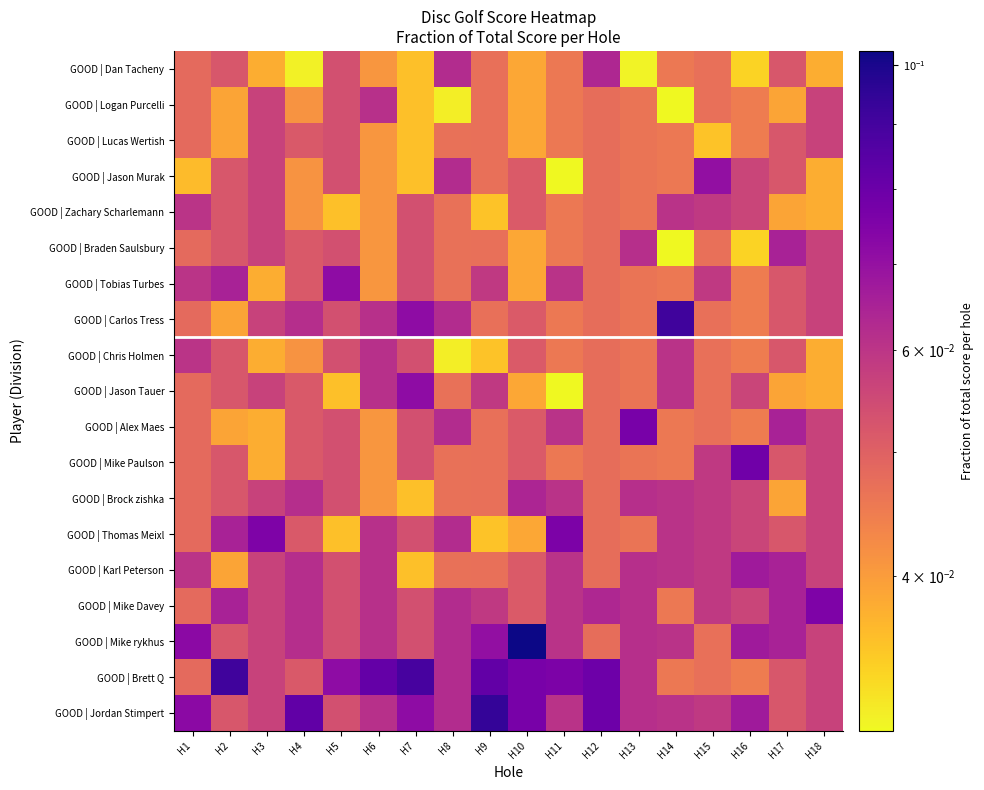

Reading left to right, what are all the values shown in this chart?

GOOD | Dan Tacheny: H1=0.0	H2=0.1	H3=0.0	H4=0.0	H5=0.1	H6=0.0	H7=0.0	H8=0.1	H9=0.0	H10=0.0	H11=0.0	H12=0.1	H13=0.0	H14=0.0	H15=0.0	H16=0.0	H17=0.1	H18=0.0
GOOD | Logan Purcelli: H1=0.0	H2=0.0	H3=0.1	H4=0.0	H5=0.1	H6=0.1	H7=0.0	H8=0.0	H9=0.0	H10=0.0	H11=0.0	H12=0.0	H13=0.0	H14=0.0	H15=0.0	H16=0.0	H17=0.0	H18=0.1
GOOD | Lucas Wertish: H1=0.0	H2=0.0	H3=0.1	H4=0.1	H5=0.1	H6=0.0	H7=0.0	H8=0.0	H9=0.0	H10=0.0	H11=0.0	H12=0.0	H13=0.0	H14=0.0	H15=0.0	H16=0.0	H17=0.1	H18=0.1
GOOD | Jason Murak: H1=0.0	H2=0.1	H3=0.1	H4=0.0	H5=0.1	H6=0.0	H7=0.0	H8=0.1	H9=0.0	H10=0.1	H11=0.0	H12=0.0	H13=0.0	H14=0.0	H15=0.1	H16=0.1	H17=0.1	H18=0.0
GOOD | Zachary Scharlemann: H1=0.1	H2=0.1	H3=0.1	H4=0.0	H5=0.0	H6=0.0	H7=0.1	H8=0.0	H9=0.0	H10=0.1	H11=0.0	H12=0.0	H13=0.0	H14=0.1	H15=0.1	H16=0.1	H17=0.0	H18=0.0
GOOD | Braden Saulsbury: H1=0.0	H2=0.1	H3=0.1	H4=0.1	H5=0.1	H6=0.0	H7=0.1	H8=0.0	H9=0.0	H10=0.0	H11=0.0	H12=0.0	H13=0.1	H14=0.0	H15=0.0	H16=0.0	H17=0.1	H18=0.1
GOOD | Tobias Turbes: H1=0.1	H2=0.1	H3=0.0	H4=0.1	H5=0.1	H6=0.0	H7=0.1	H8=0.0	H9=0.1	H10=0.0	H11=0.1	H12=0.0	H13=0.0	H14=0.0	H15=0.1	H16=0.0	H17=0.1	H18=0.1
GOOD | Carlos Tress: H1=0.0	H2=0.0	H3=0.1	H4=0.1	H5=0.1	H6=0.1	H7=0.1	H8=0.1	H9=0.0	H10=0.1	H11=0.0	H12=0.0	H13=0.0	H14=0.1	H15=0.0	H16=0.0	H17=0.1	H18=0.1
GOOD | Chris Holmen: H1=0.1	H2=0.1	H3=0.0	H4=0.0	H5=0.1	H6=0.1	H7=0.1	H8=0.0	H9=0.0	H10=0.1	H11=0.0	H12=0.0	H13=0.0	H14=0.1	H15=0.0	H16=0.0	H17=0.1	H18=0.0
GOOD | Jason Tauer: H1=0.0	H2=0.1	H3=0.1	H4=0.1	H5=0.0	H6=0.1	H7=0.1	H8=0.0	H9=0.1	H10=0.0	H11=0.0	H12=0.0	H13=0.0	H14=0.1	H15=0.0	H16=0.1	H17=0.0	H18=0.0
GOOD | Alex Maes: H1=0.0	H2=0.0	H3=0.0	H4=0.1	H5=0.1	H6=0.0	H7=0.1	H8=0.1	H9=0.0	H10=0.1	H11=0.1	H12=0.0	H13=0.1	H14=0.0	H15=0.0	H16=0.0	H17=0.1	H18=0.1
GOOD | Mike Paulson: H1=0.0	H2=0.1	H3=0.0	H4=0.1	H5=0.1	H6=0.0	H7=0.1	H8=0.0	H9=0.0	H10=0.1	H11=0.0	H12=0.0	H13=0.0	H14=0.0	H15=0.1	H16=0.1	H17=0.1	H18=0.1
GOOD | Brock zishka: H1=0.0	H2=0.1	H3=0.1	H4=0.1	H5=0.1	H6=0.0	H7=0.0	H8=0.0	H9=0.0	H10=0.1	H11=0.1	H12=0.0	H13=0.1	H14=0.1	H15=0.1	H16=0.1	H17=0.0	H18=0.1
GOOD | Thomas Meixl: H1=0.0	H2=0.1	H3=0.1	H4=0.1	H5=0.0	H6=0.1	H7=0.1	H8=0.1	H9=0.0	H10=0.0	H11=0.1	H12=0.0	H13=0.0	H14=0.1	H15=0.1	H16=0.1	H17=0.1	H18=0.1
GOOD | Karl Peterson: H1=0.1	H2=0.0	H3=0.1	H4=0.1	H5=0.1	H6=0.1	H7=0.0	H8=0.0	H9=0.0	H10=0.1	H11=0.1	H12=0.0	H13=0.1	H14=0.1	H15=0.1	H16=0.1	H17=0.1	H18=0.1
GOOD | Mike Davey: H1=0.0	H2=0.1	H3=0.1	H4=0.1	H5=0.1	H6=0.1	H7=0.1	H8=0.1	H9=0.1	H10=0.1	H11=0.1	H12=0.1	H13=0.1	H14=0.0	H15=0.1	H16=0.1	H17=0.1	H18=0.1
GOOD | Mike rykhus: H1=0.1	H2=0.1	H3=0.1	H4=0.1	H5=0.1	H6=0.1	H7=0.1	H8=0.1	H9=0.1	H10=0.1	H11=0.1	H12=0.0	H13=0.1	H14=0.1	H15=0.0	H16=0.1	H17=0.1	H18=0.1
GOOD | Brett Q: H1=0.0	H2=0.1	H3=0.1	H4=0.1	H5=0.1	H6=0.1	H7=0.1	H8=0.1	H9=0.1	H10=0.1	H11=0.1	H12=0.1	H13=0.1	H14=0.0	H15=0.0	H16=0.0	H17=0.1	H18=0.1
GOOD | Jordan Stimpert: H1=0.1	H2=0.1	H3=0.1	H4=0.1	H5=0.1	H6=0.1	H7=0.1	H8=0.1	H9=0.1	H10=0.1	H11=0.1	H12=0.1	H13=0.1	H14=0.1	H15=0.1	H16=0.1	H17=0.1	H18=0.1